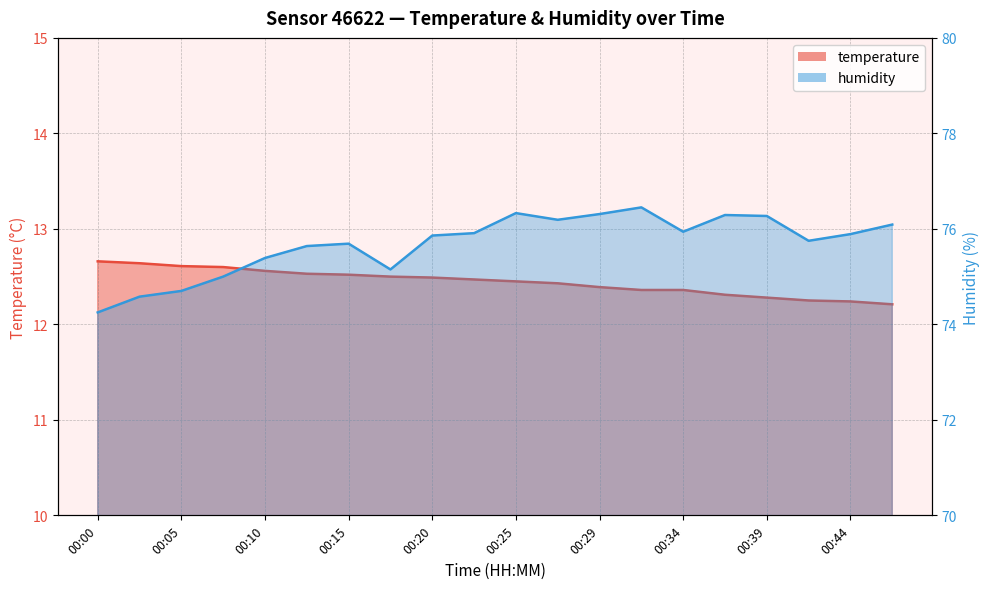

Is the value of temperature at 00:32 greater than the value of humidity at 00:15?

No